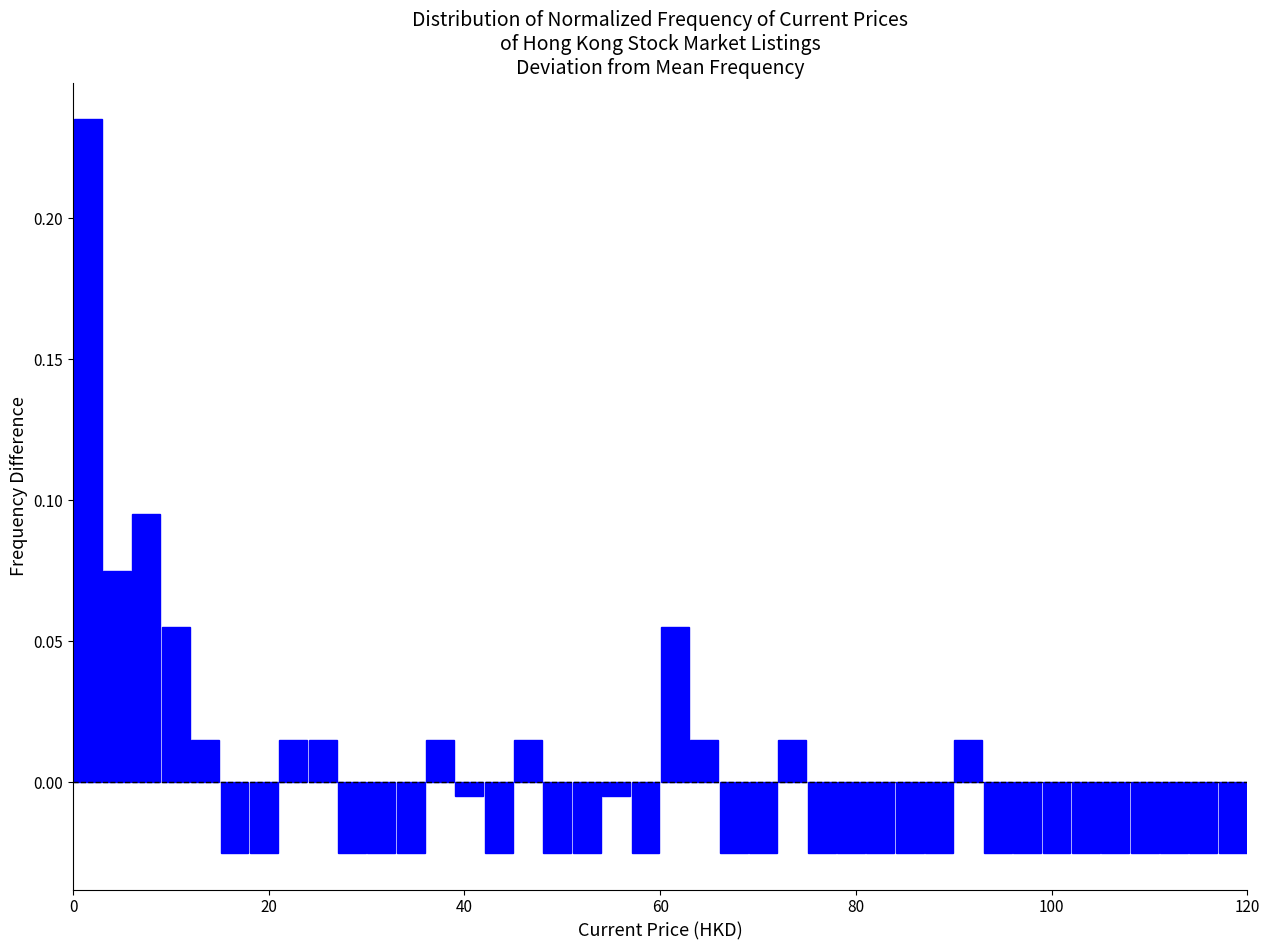

Around what value on the x-axis is the tallest bar? Give the approximate position of its centre, as read against the axis.

2